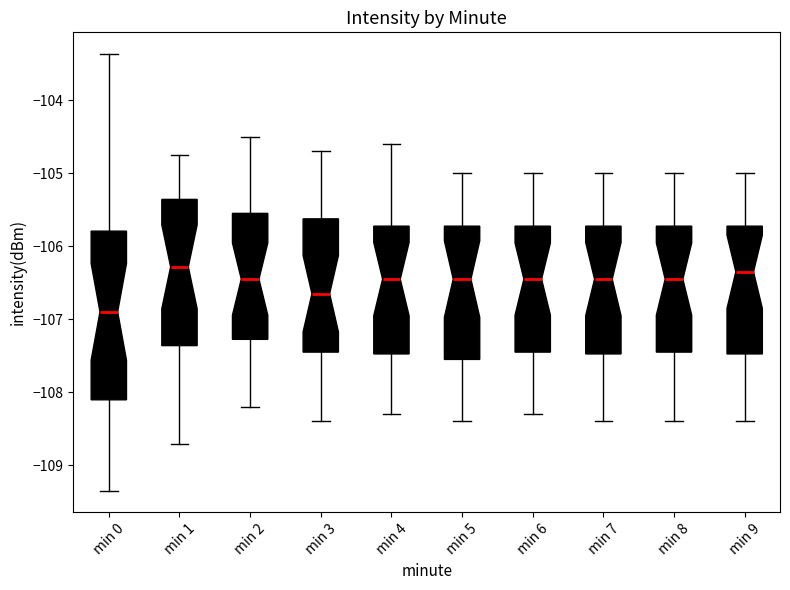

Reading left to right, read every box against the y-axis: the position of its median line, the range the box covers, and the ends of its whiskers. The values are not printed on the chart, so give them approximately, as read against the axis.

min 0: median -106.9, box -108.1 to -105.8, whiskers -109.3 to -103.4
min 1: median -106.3, box -107.4 to -105.4, whiskers -108.7 to -104.8
min 2: median -106.4, box -107.3 to -105.5, whiskers -108.2 to -104.5
min 3: median -106.6, box -107.4 to -105.6, whiskers -108.4 to -104.7
min 4: median -106.4, box -107.5 to -105.7, whiskers -108.3 to -104.6
min 5: median -106.4, box -107.5 to -105.7, whiskers -108.4 to -105.0
min 6: median -106.4, box -107.4 to -105.7, whiskers -108.3 to -105.0
min 7: median -106.4, box -107.5 to -105.7, whiskers -108.4 to -105.0
min 8: median -106.4, box -107.4 to -105.7, whiskers -108.4 to -105.0
min 9: median -106.3, box -107.5 to -105.7, whiskers -108.4 to -105.0